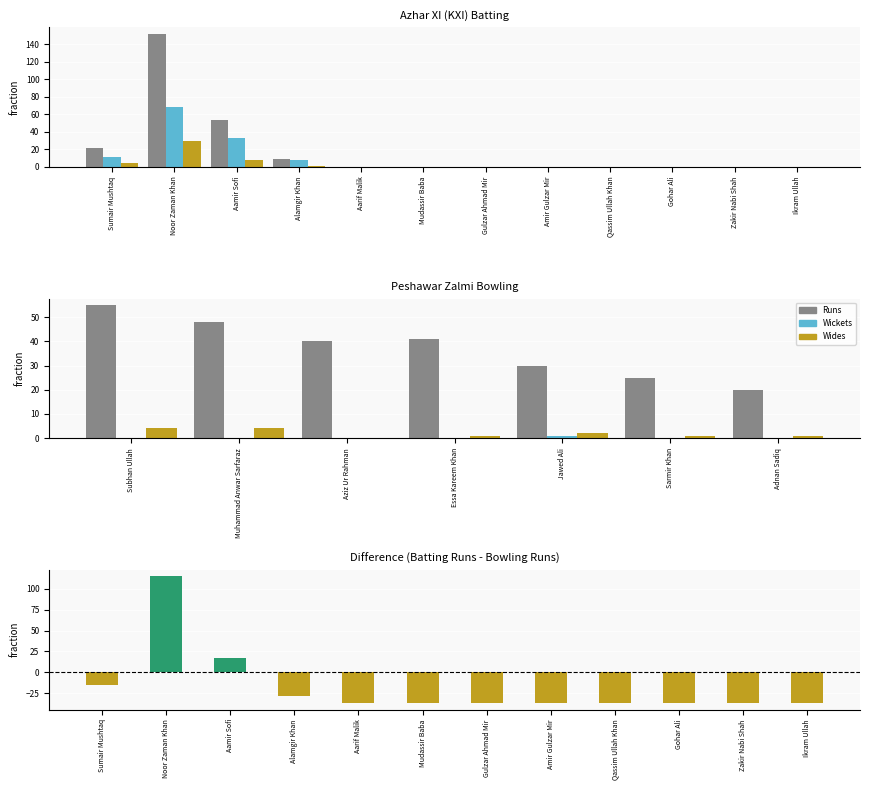

What position from the right is Ikram Ullah?

1